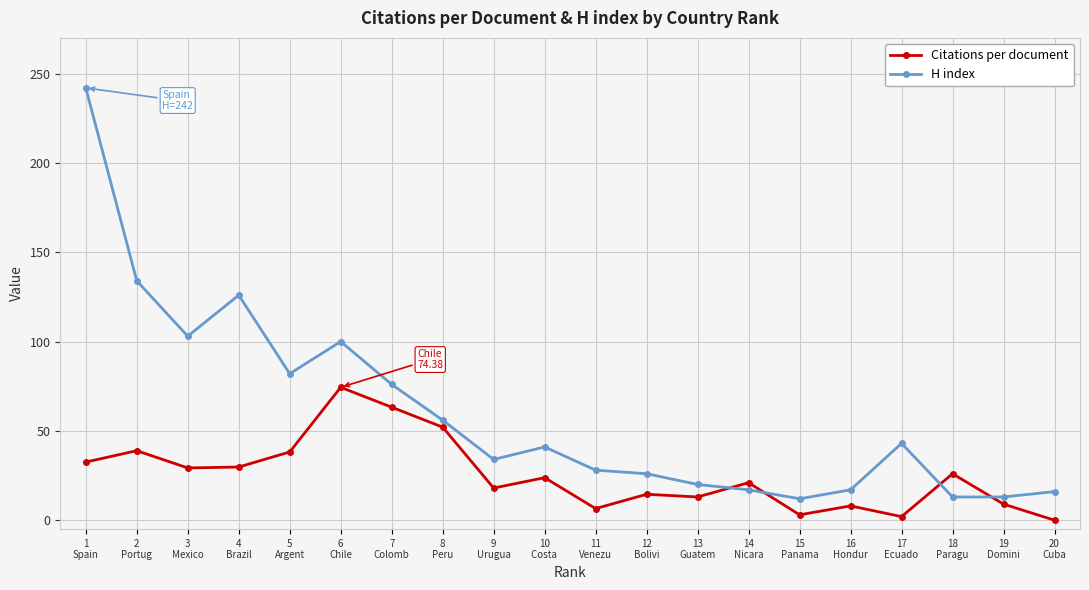

Between 5
Argent and 19
Domini, which series saw the biggest shift?

H index